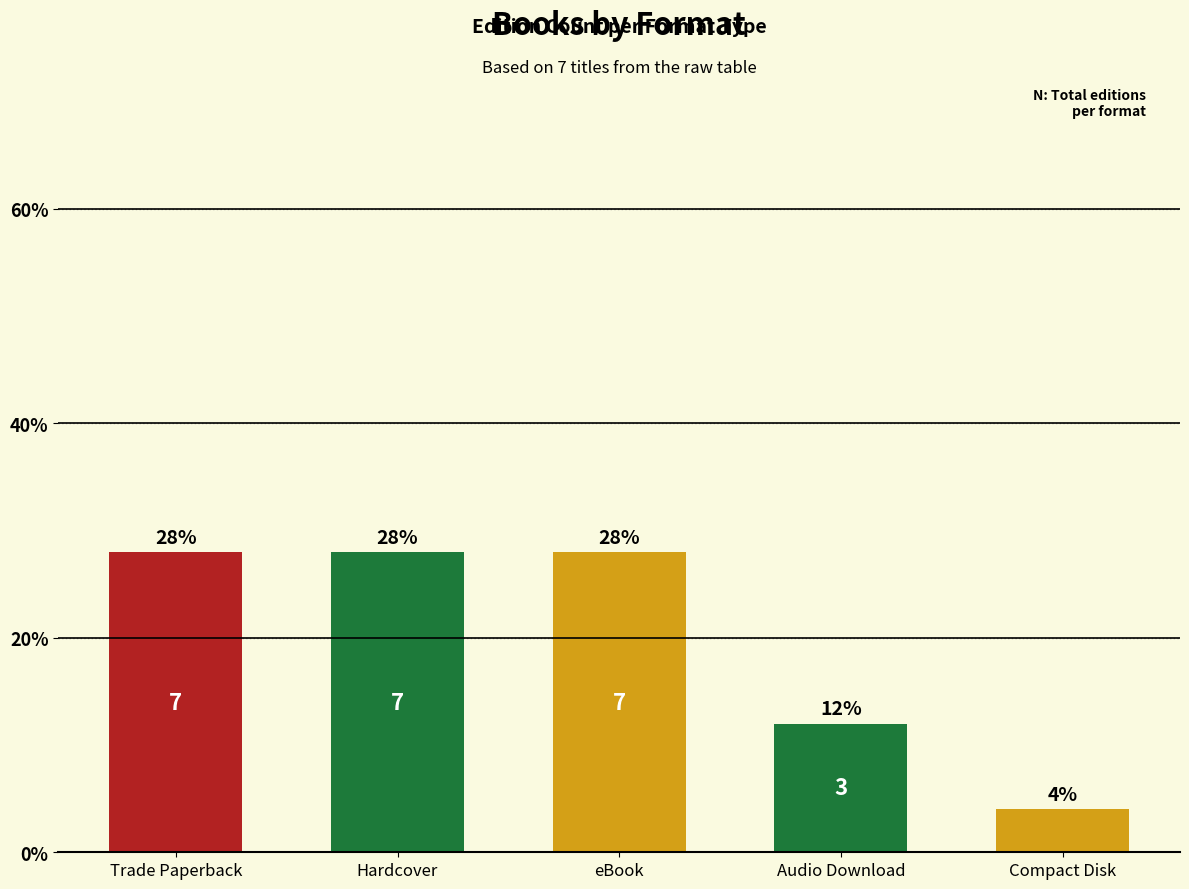

Which label corresponds to the smallest value in the chart?

Compact Disk